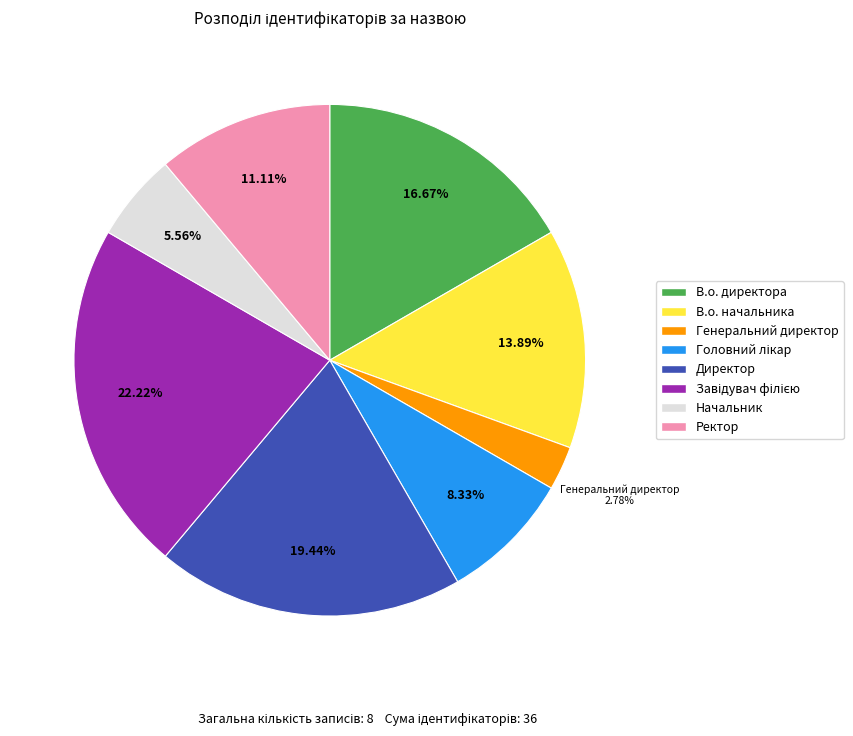

The Генеральний директор slice represents 3% of the pie. True or false?

True